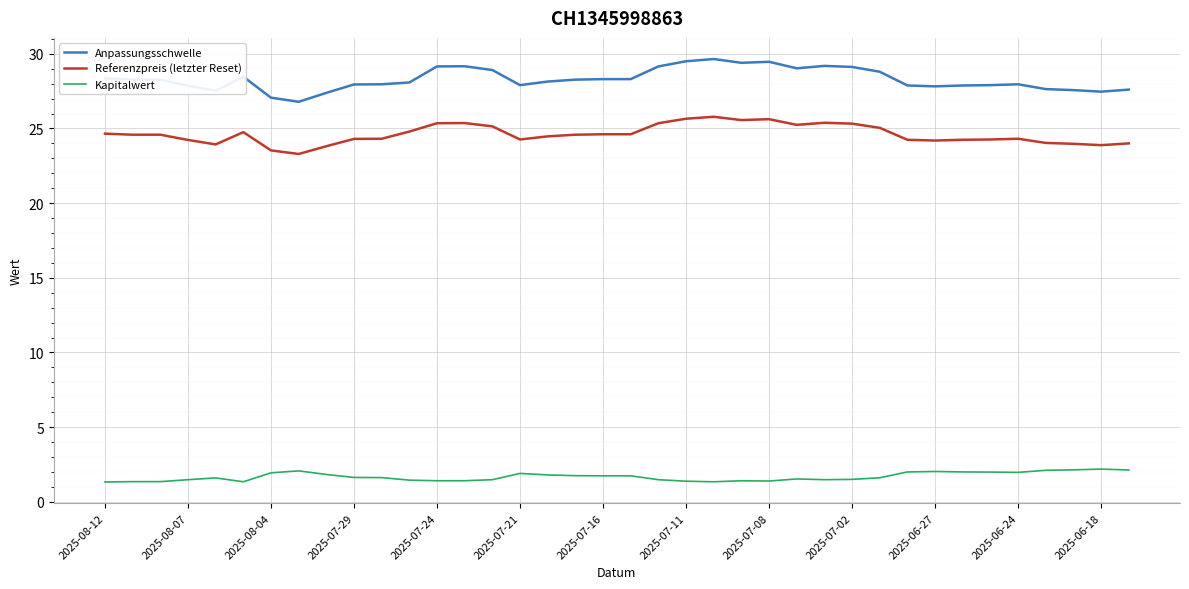

What is the difference between the maximum and minimum values in the Referenzpreis (letzter Reset) series?

2.5